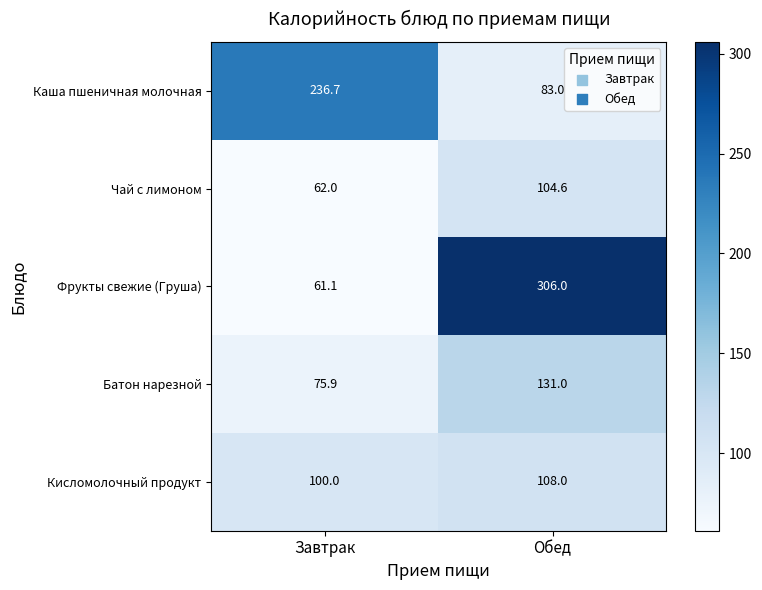

Which series changed the most between Завтрак and Обед?

Фрукты свежие (Груша)